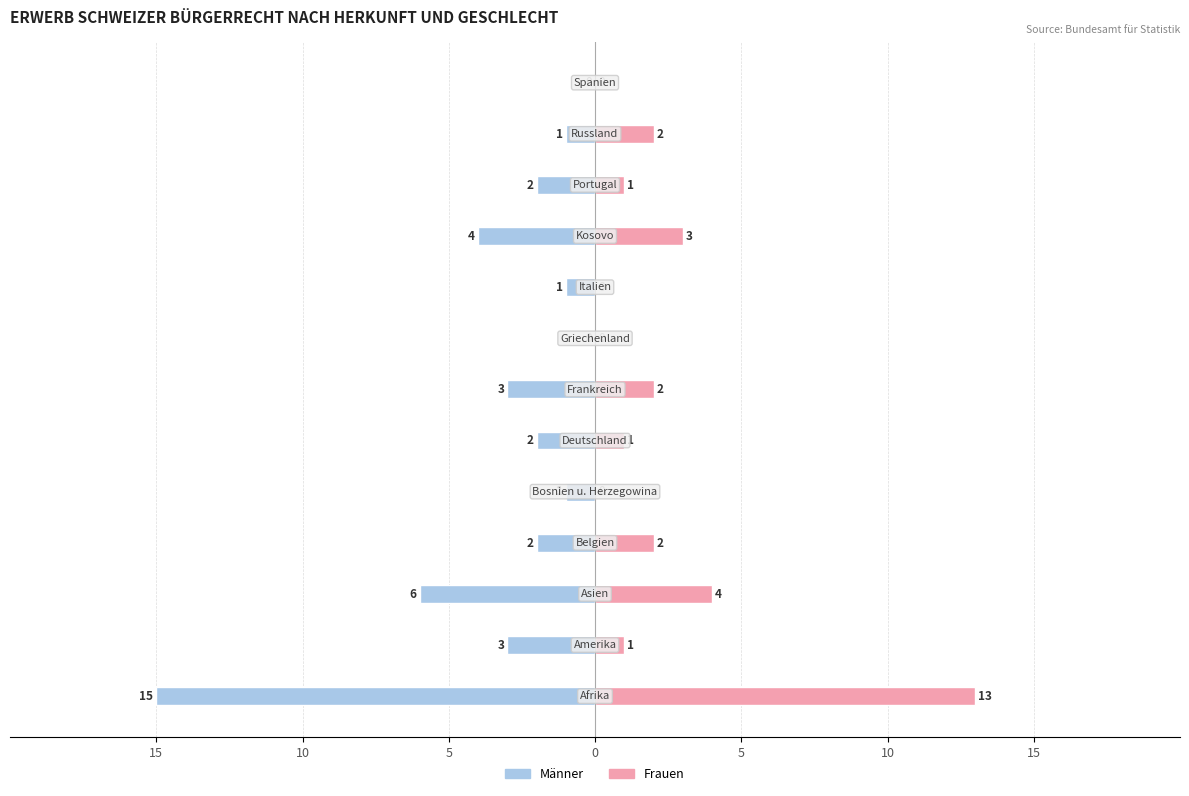

What is the total value across all series at 8?

-1